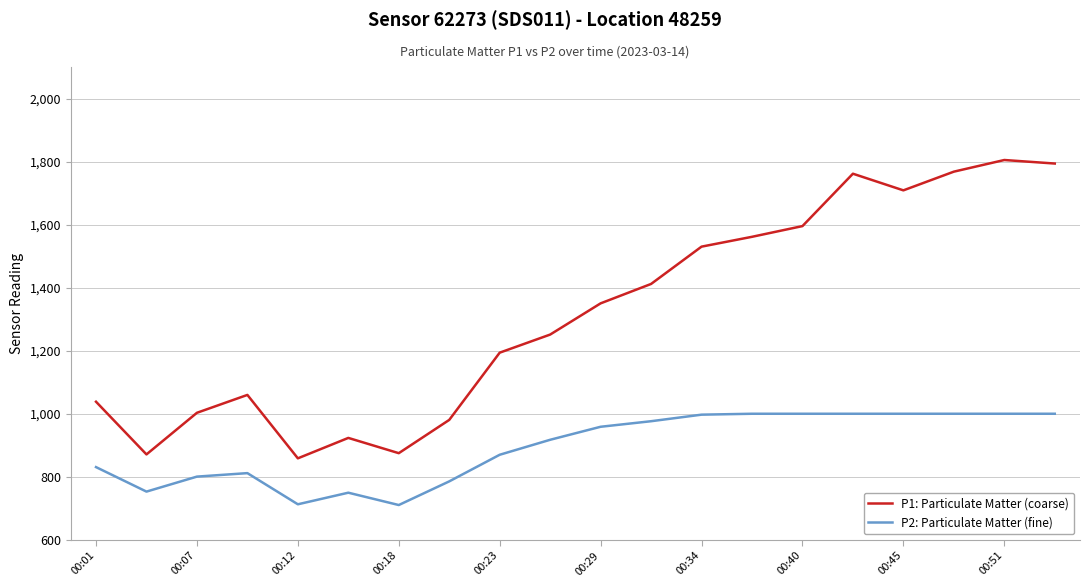

What is the sum of all P1: Particulate Matter (coarse) values?

26338.6